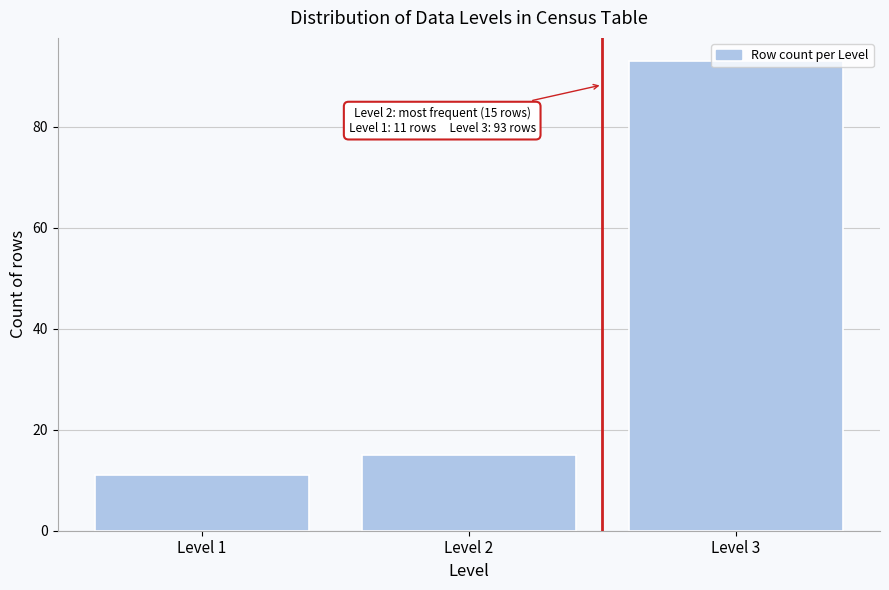

What is the greatest value displayed?

93